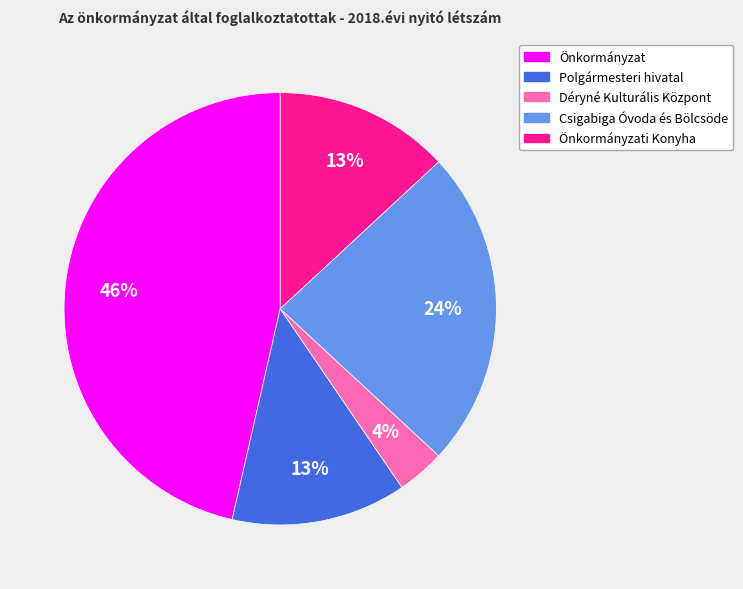

To the nearest percent, what is the average slice percentage?

20%